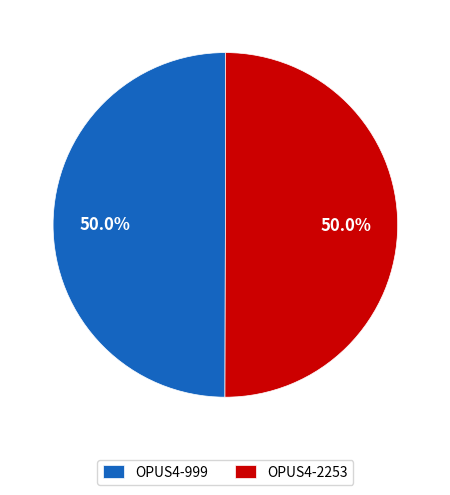

Is the sum of OPUS4-999 and OPUS4-2253 greater than half?

Yes